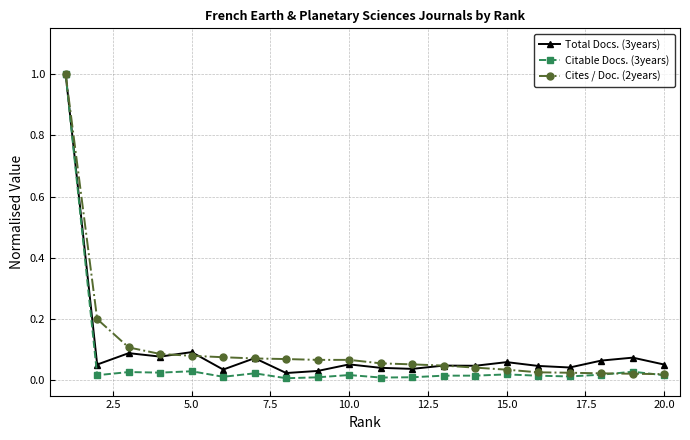

Which series has the largest range (max minus min)?

Citable Docs. (3years)